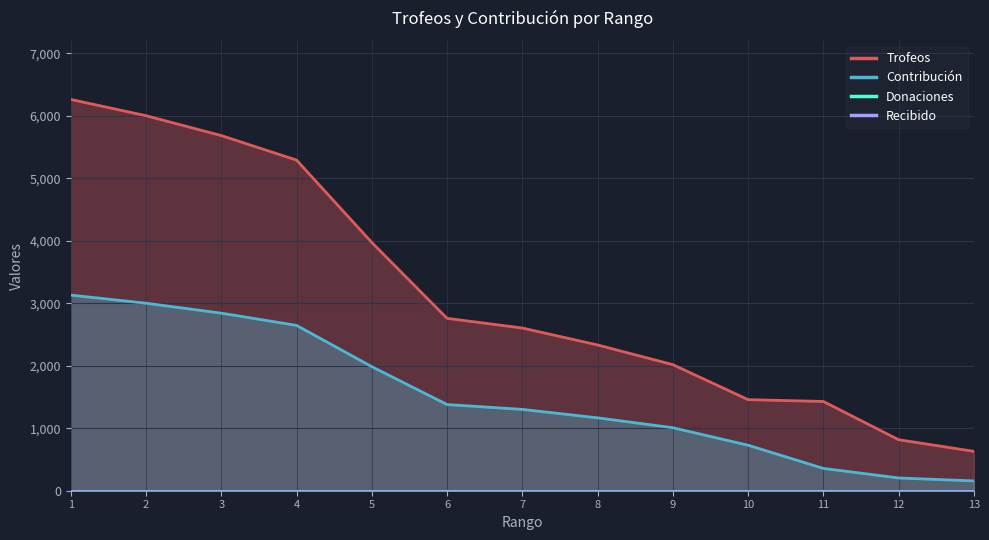

Reading left to right, extract all data points from this chart.

Trofeos: 6260	6000	5682	5290	3971	2758	2603	2332	2017	1457	1428	816	630
Contribución: 3130	3000	2841	2645	1985	1379	1301	1166	1008	728	357	204	157
Donaciones: 0	0	0	0	0	0	0	0	0	0	0	0	0
Recibido: 0	0	0	0	0	0	0	0	0	0	0	0	0